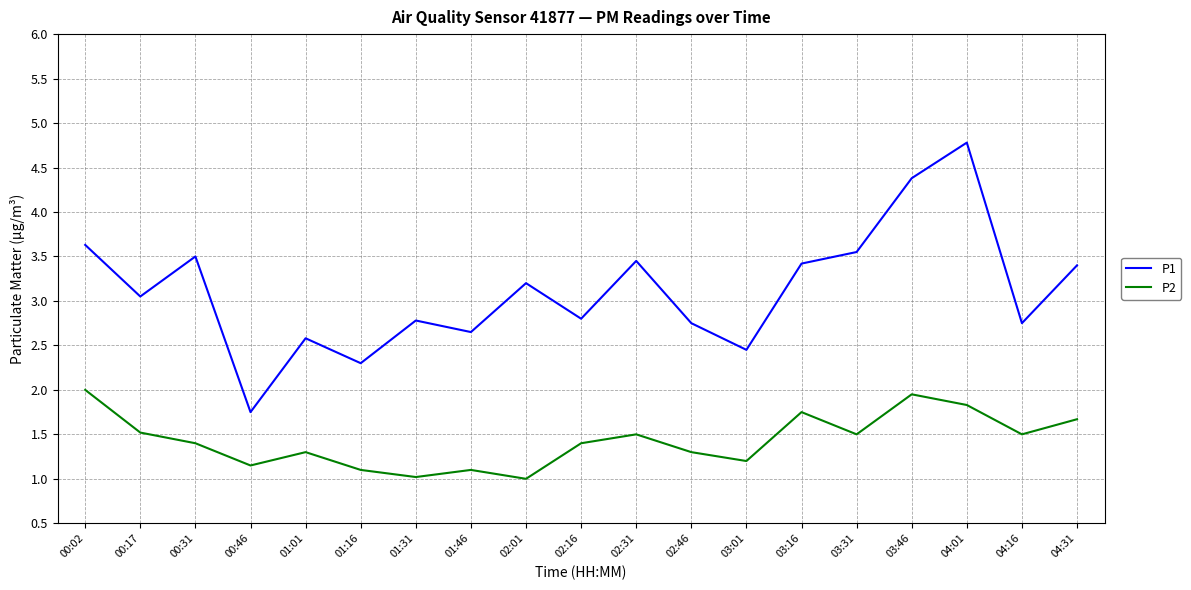

Does the chart display data point markers on the line(s)?

No